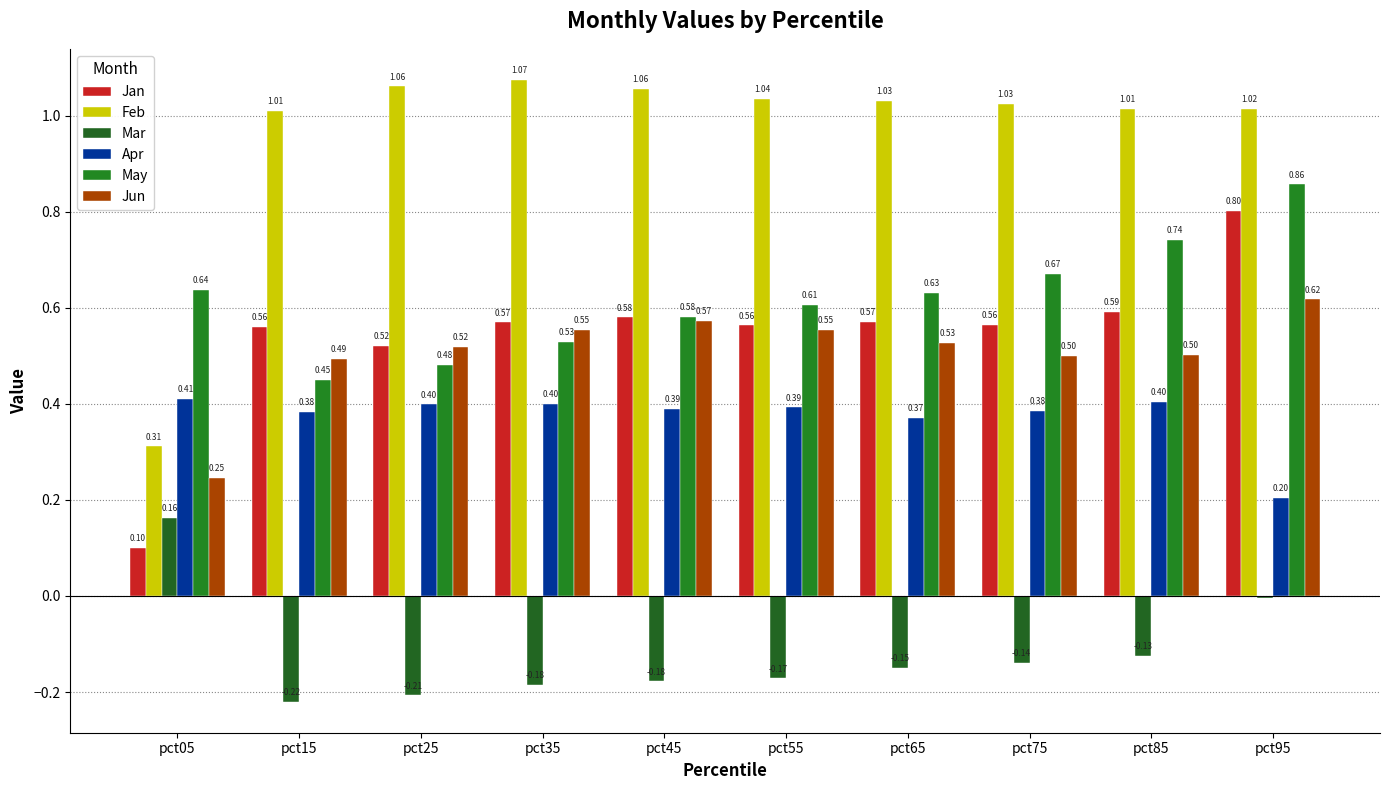

Count the number of categories in the chart.

10